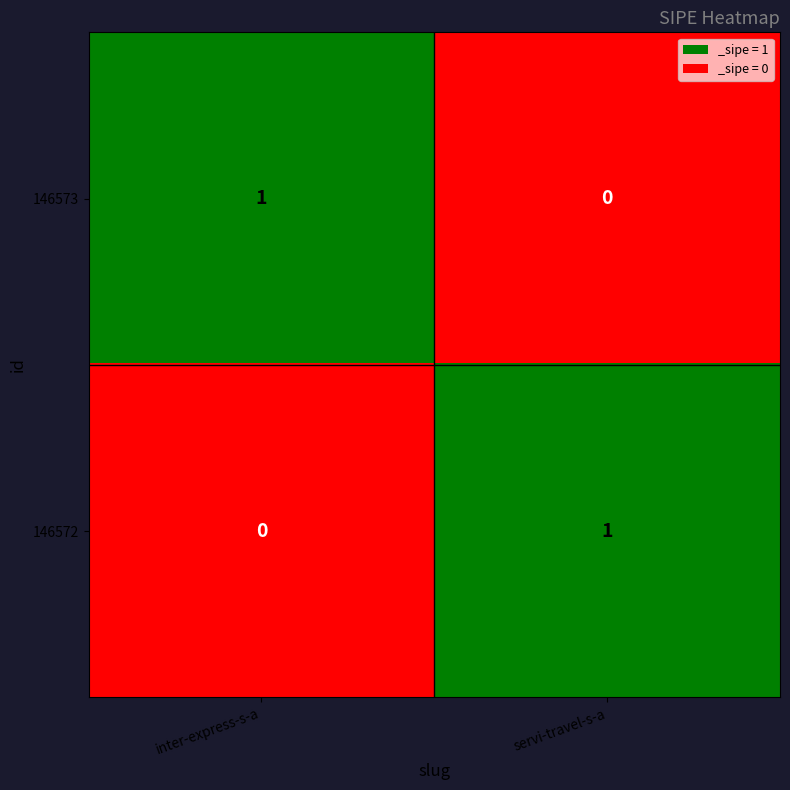

Count the number of data series in this chart.

2